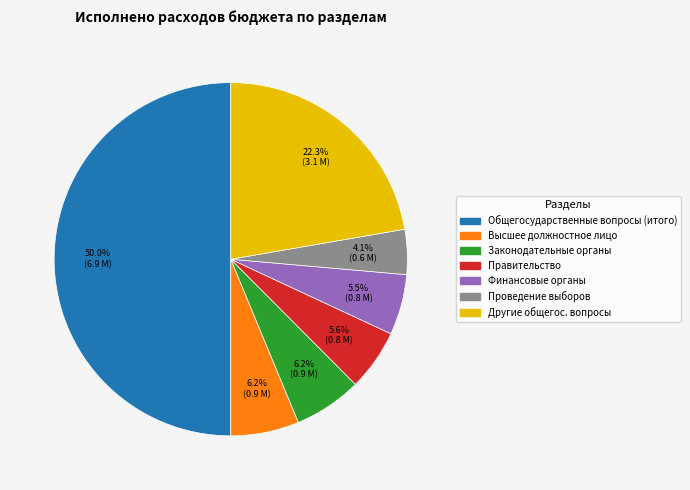

How many slices are in this pie chart?

7